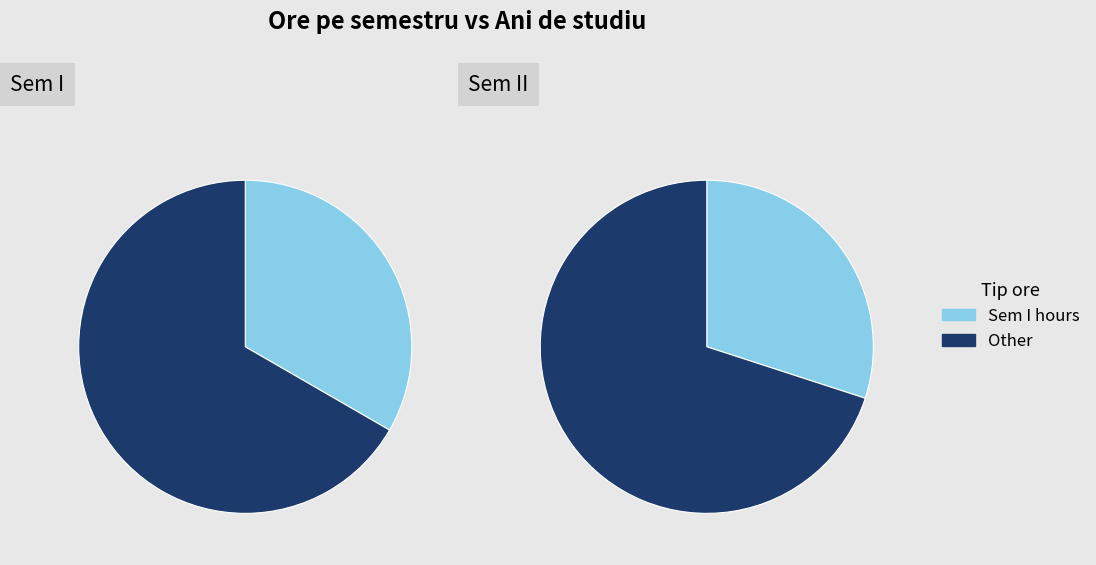

True or false: Anul III accounts for 27% of the total.

False